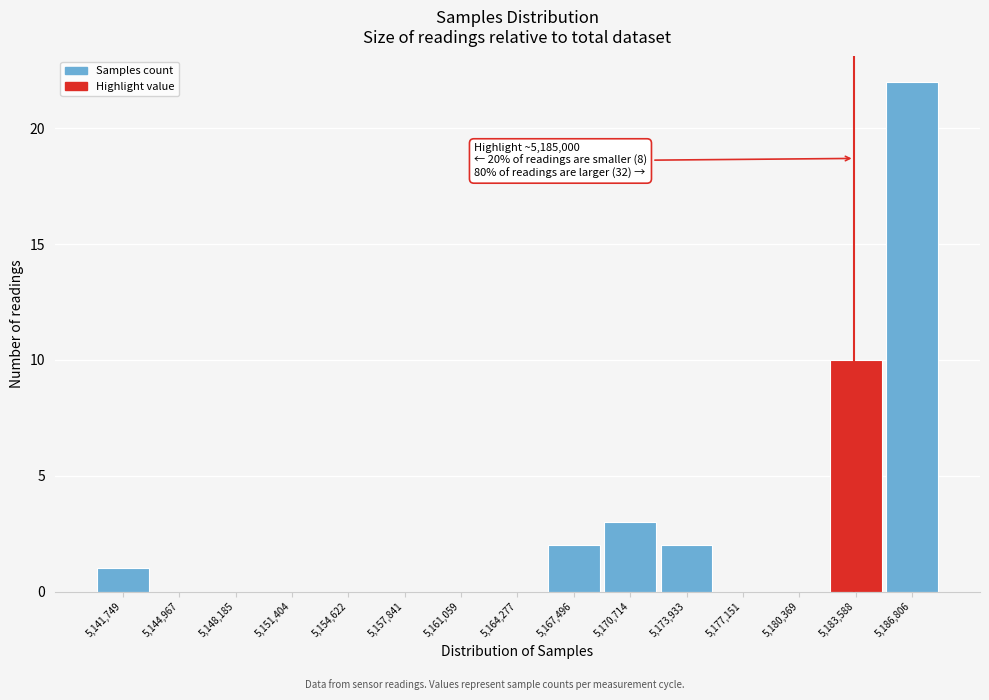

Reading left to right, extract all data points from this chart.

5,141,749=1	5,144,967=0	5,148,185=0	5,151,404=0	5,154,622=0	5,157,841=0	5,161,059=0	5,164,277=0	5,167,496=2	5,170,714=3	5,173,933=2	5,177,151=0	5,180,369=0	5,183,588=10	5,186,806=22